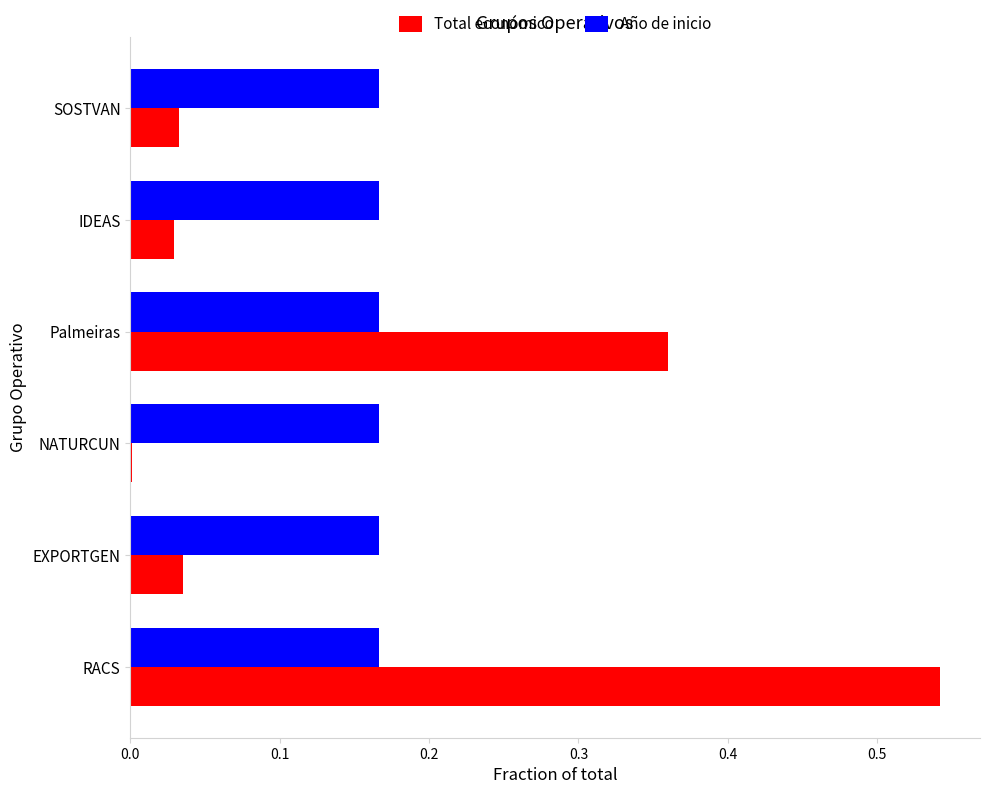

What is the total value across all series at RACS?

0.7